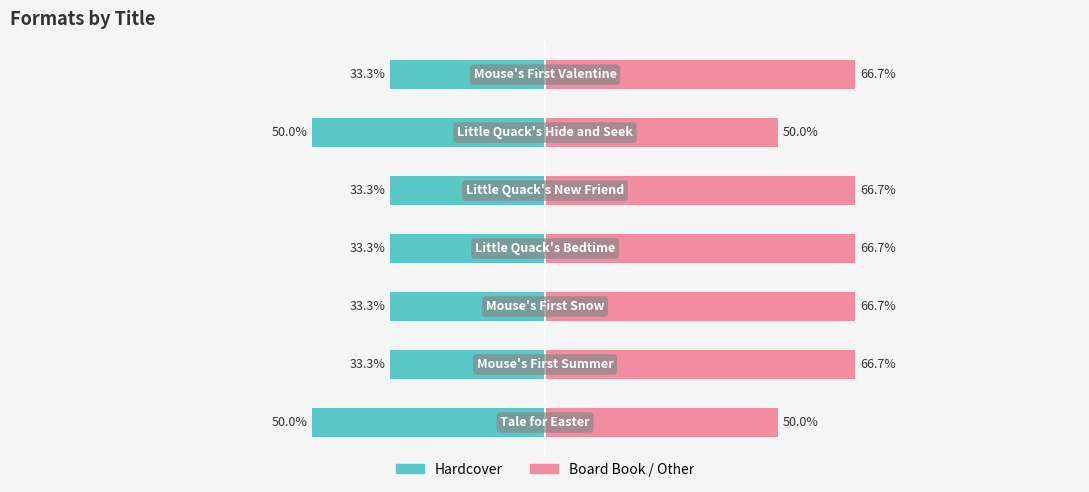

Which series changed the most between 1 and 2?

Hardcover